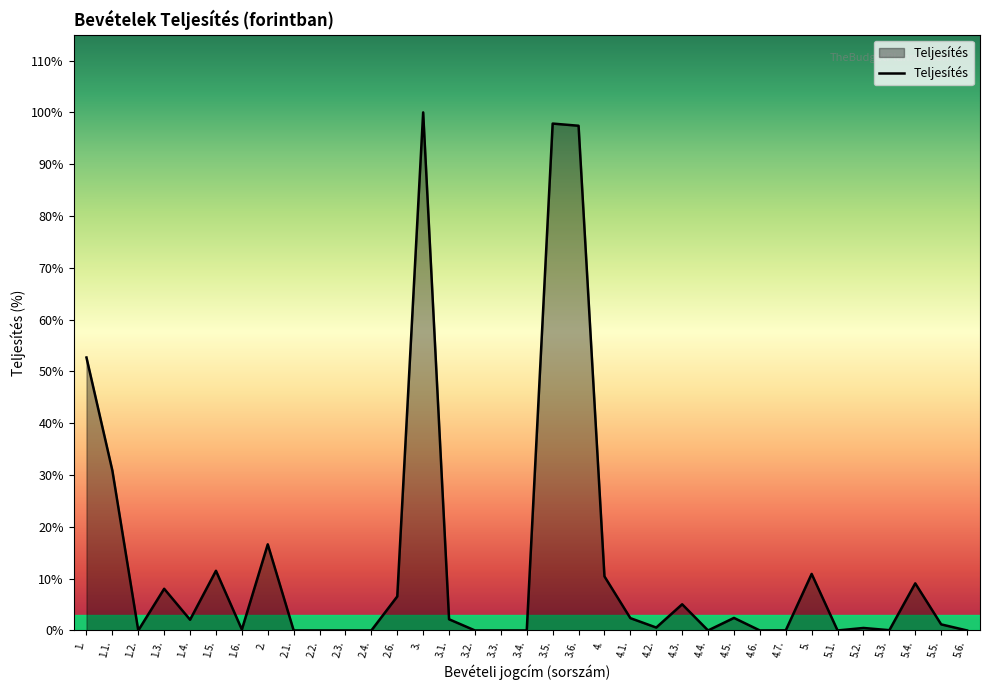

Does the chart display data point markers on the line(s)?

No